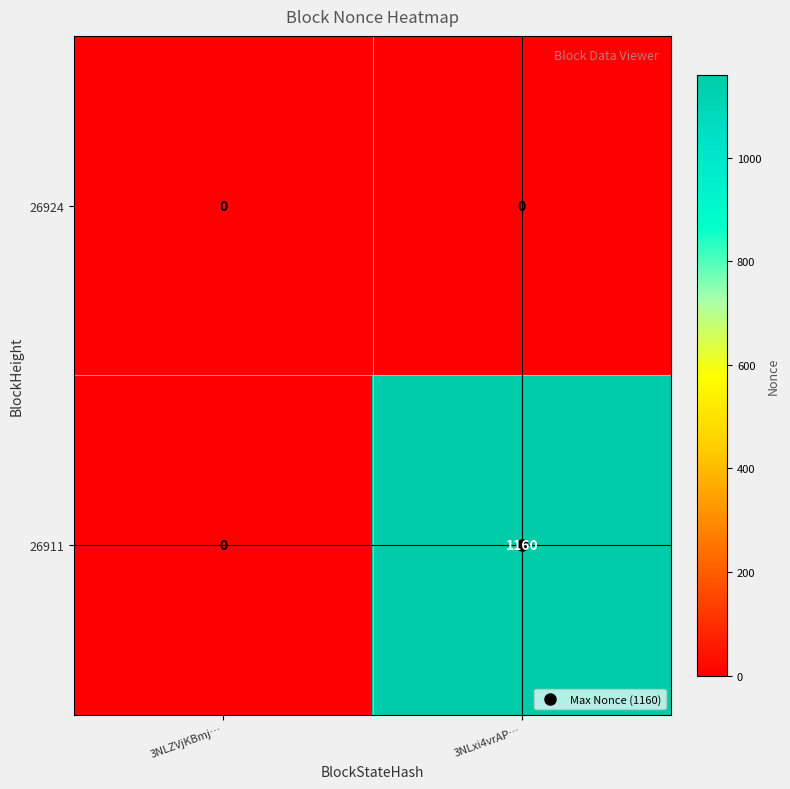

What is the spread (max minus min) of values at 3NLxi4vrAP…?

1160